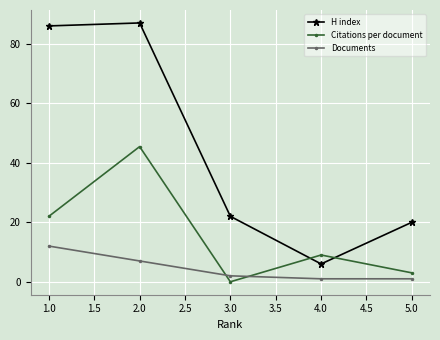

How many lines are shown in the chart?

3